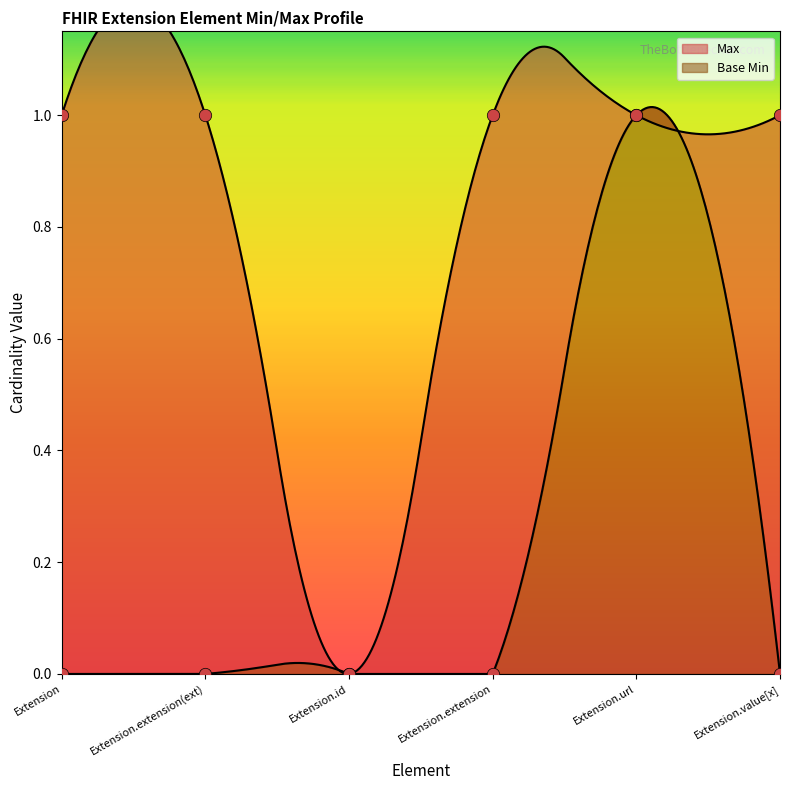

At which category is the sum across all series the highest?

Extension.url